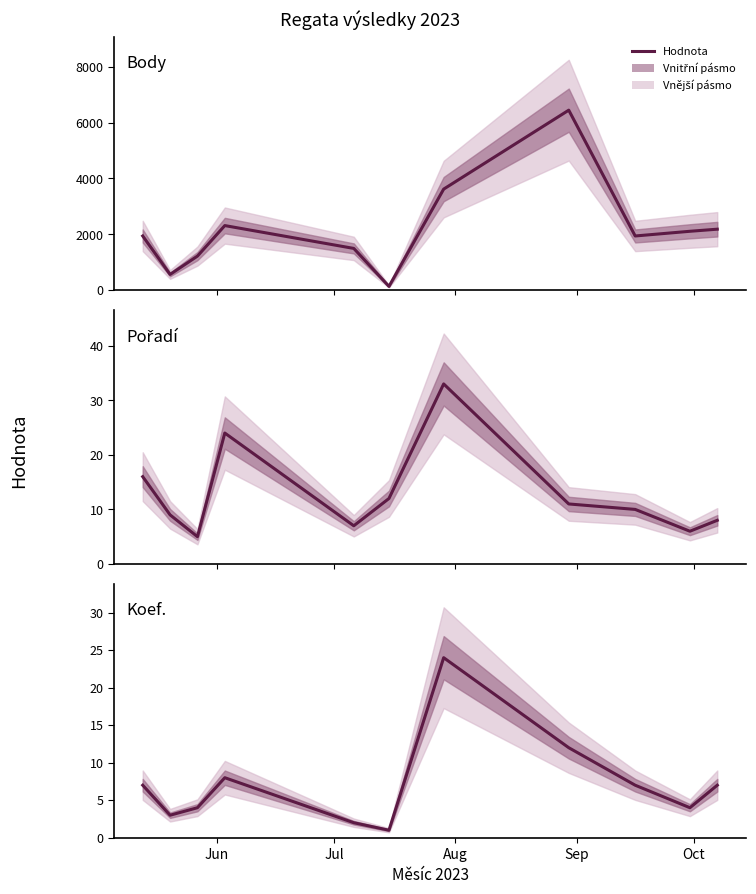

What is the value of the Body point at the 8th from the left?

6441